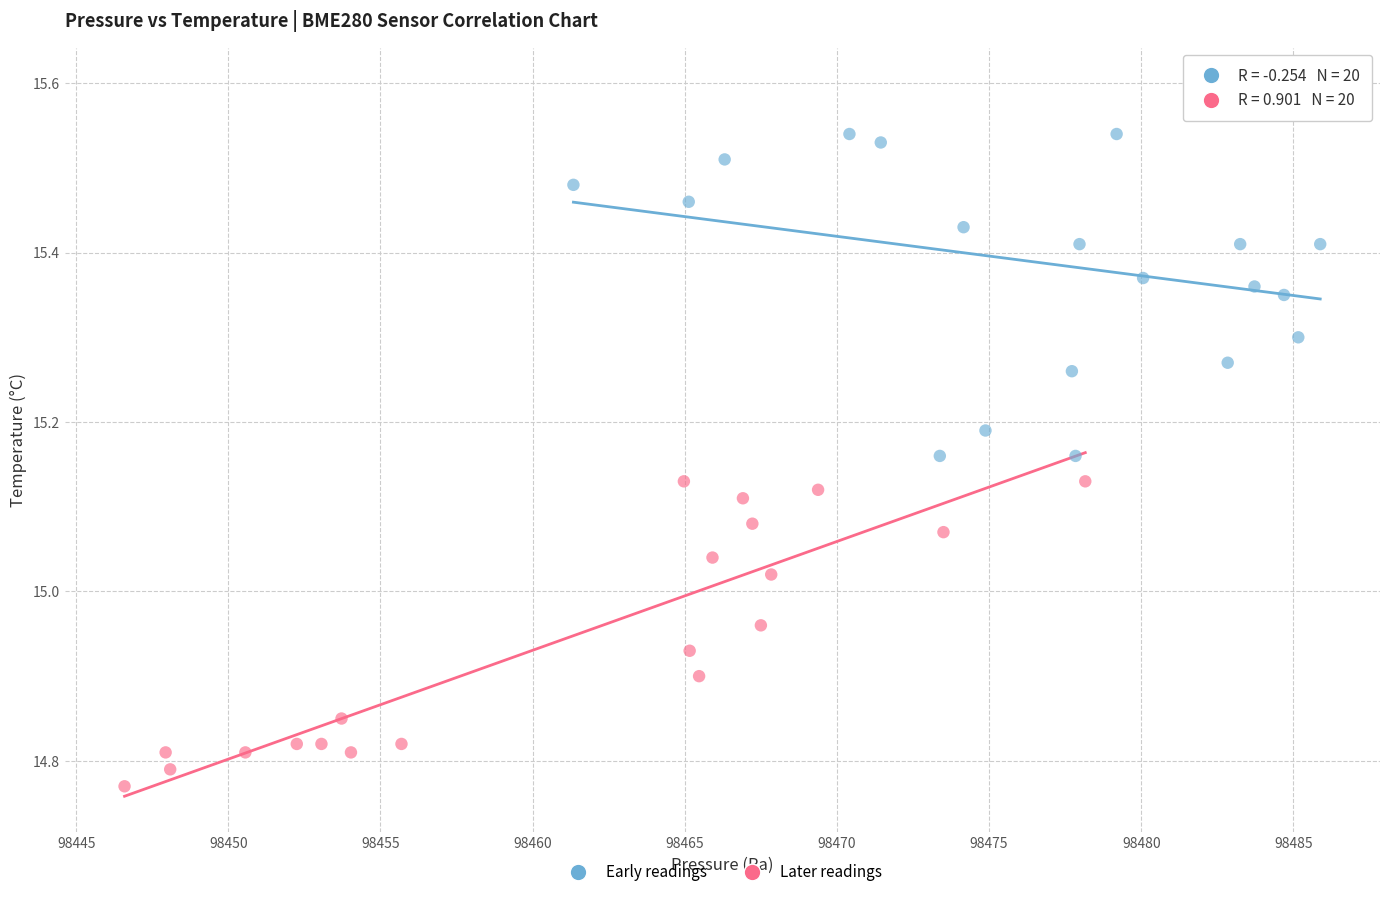

Which series contains the lowest Y value?

Later readings